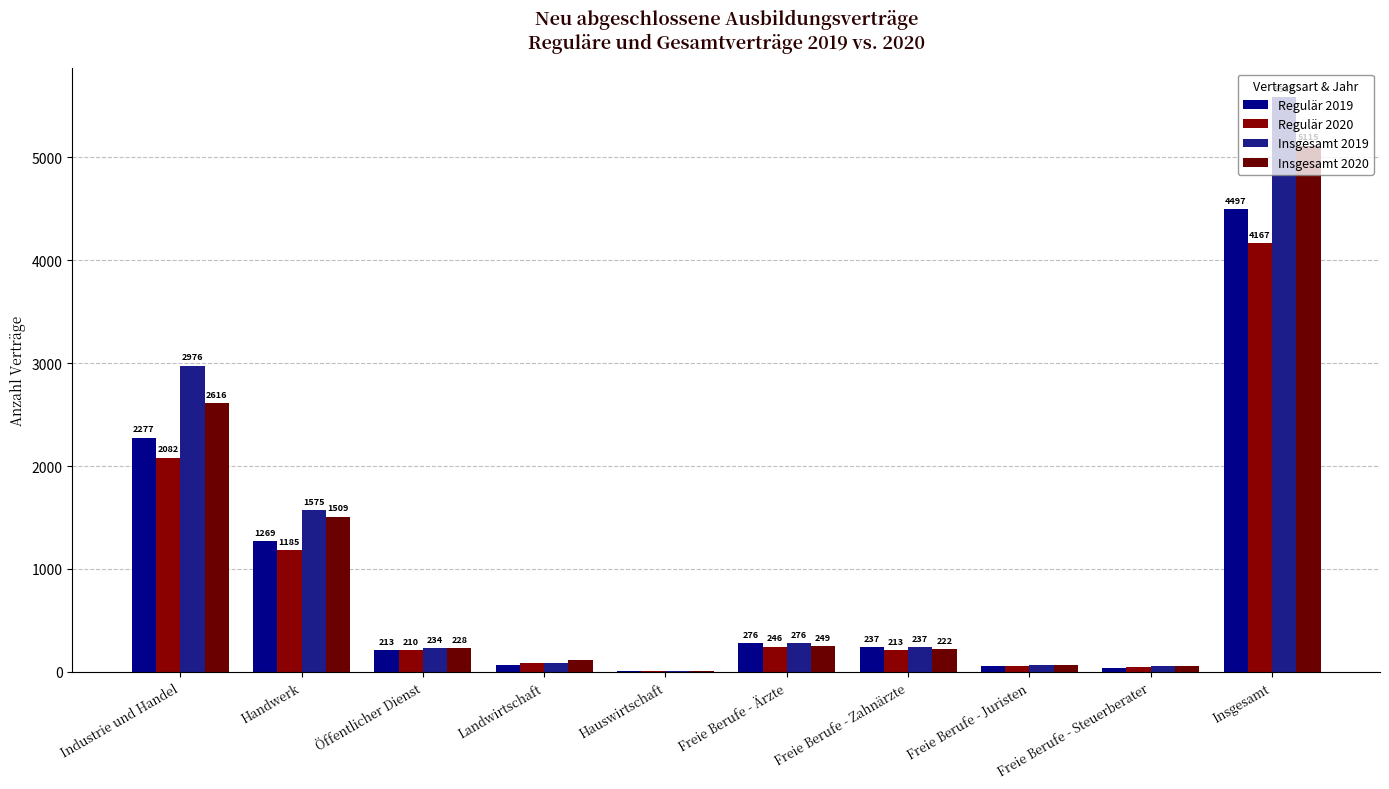

How many distinct data groups are displayed?

4